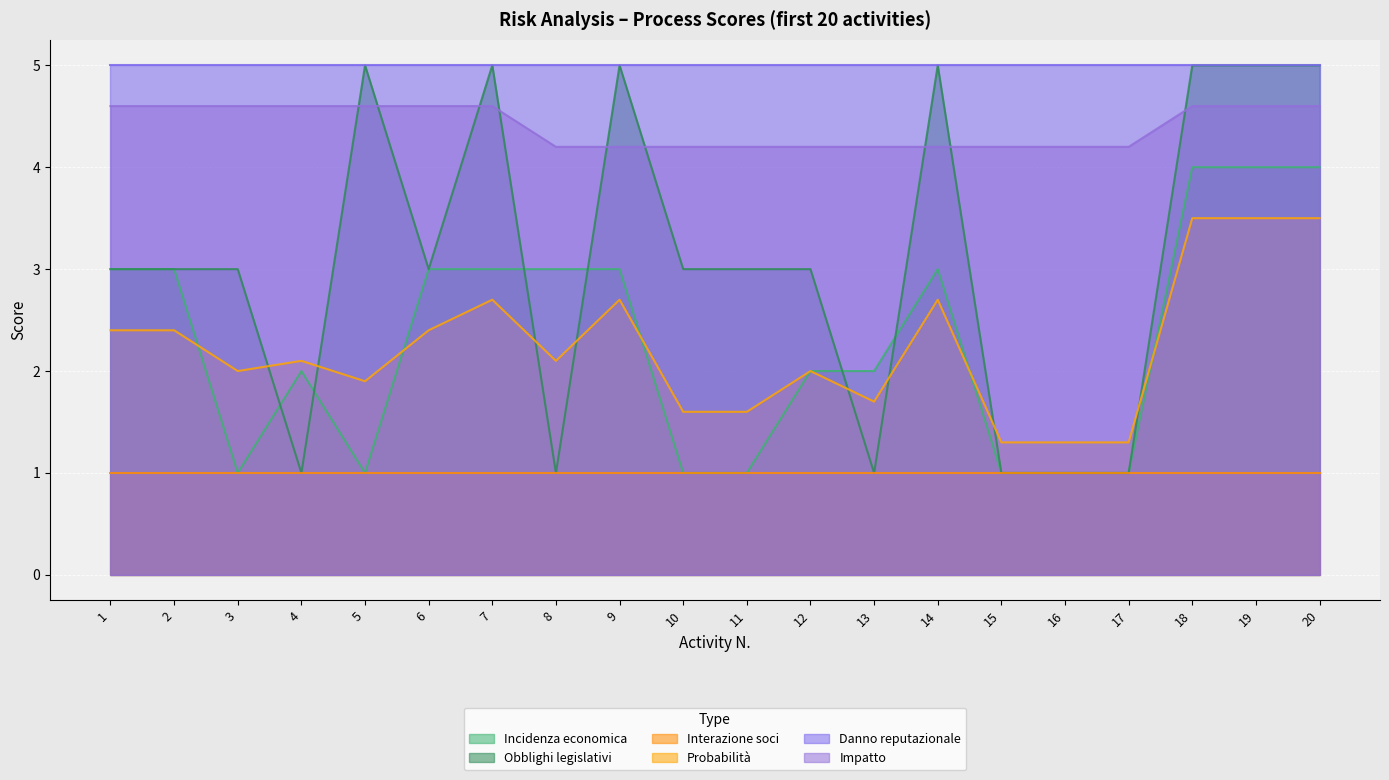

Between which two adjacent categories do Obblighi legislativi and Impatto first intersect?

4 and 5